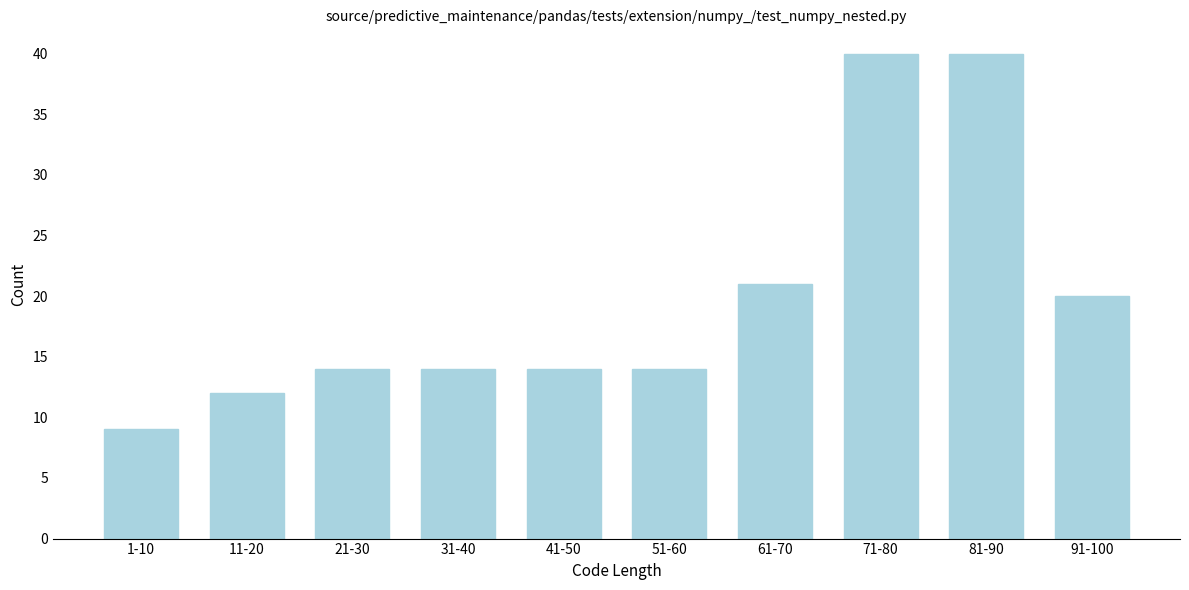

Reading right to left, transcribe all the data shown in this chart.

91-100=20	81-90=40	71-80=40	61-70=21	51-60=14	41-50=14	31-40=14	21-30=14	11-20=12	1-10=9